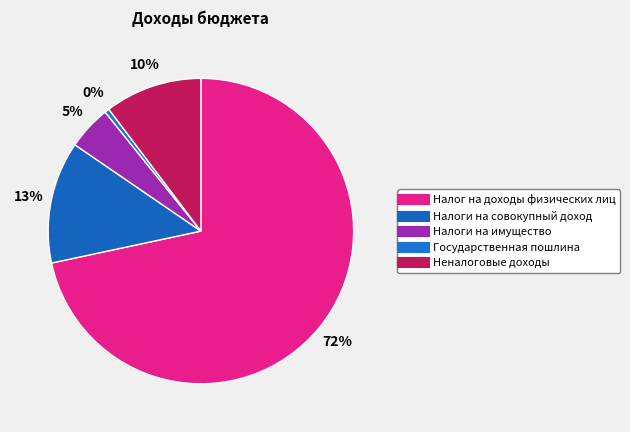

The Налоги на совокупный доход slice represents 19% of the pie. True or false?

False